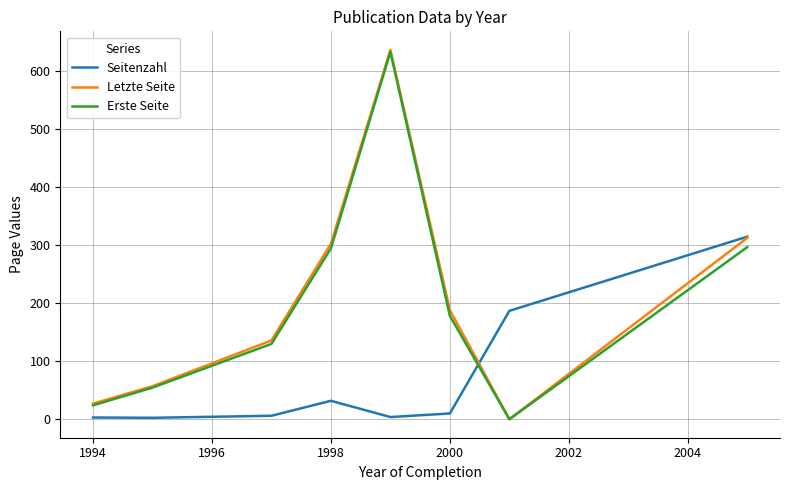

What is the highest value of the Seitenzahl series?

315.0